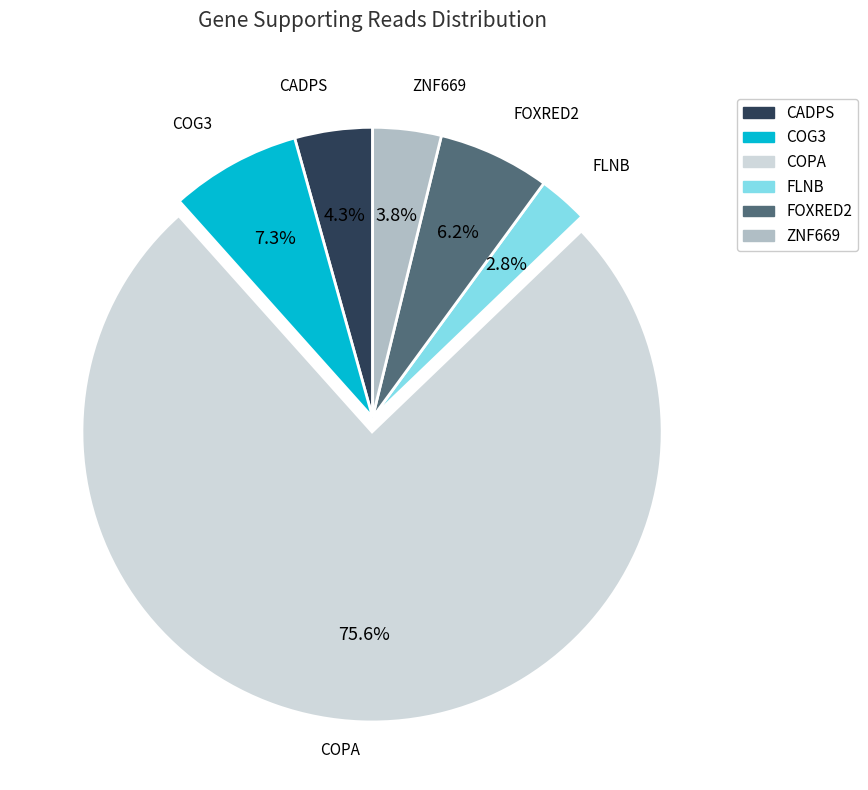

Count the number of slices in the pie.

6